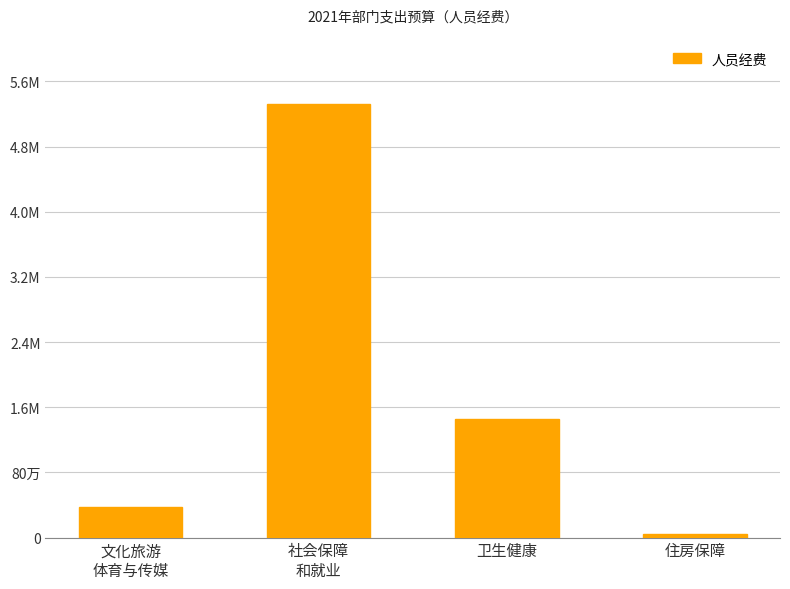

What is the label of the 1st bar from the left?

文化旅游
体育与传媒